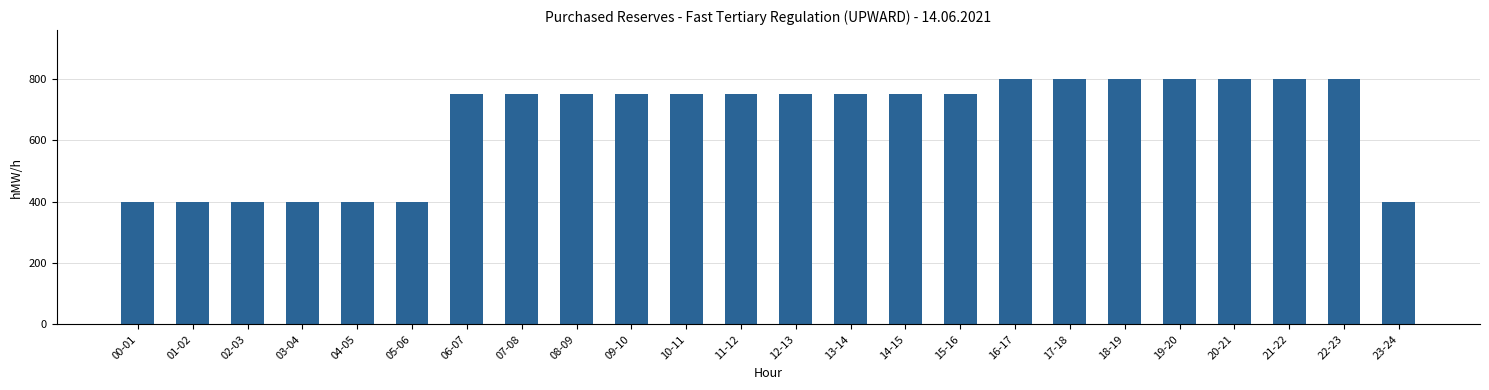

What is the change in value from 01-02 to 13-14?

+350